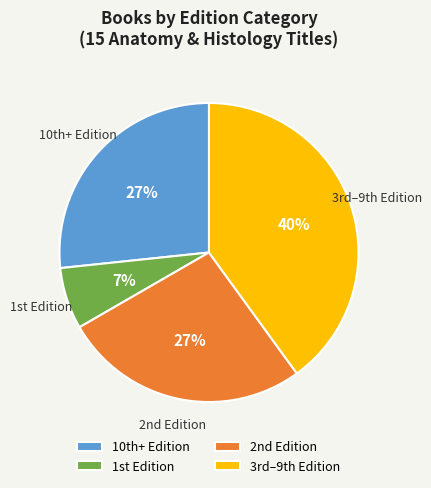

To the nearest percent, what is the average slice percentage?

25%